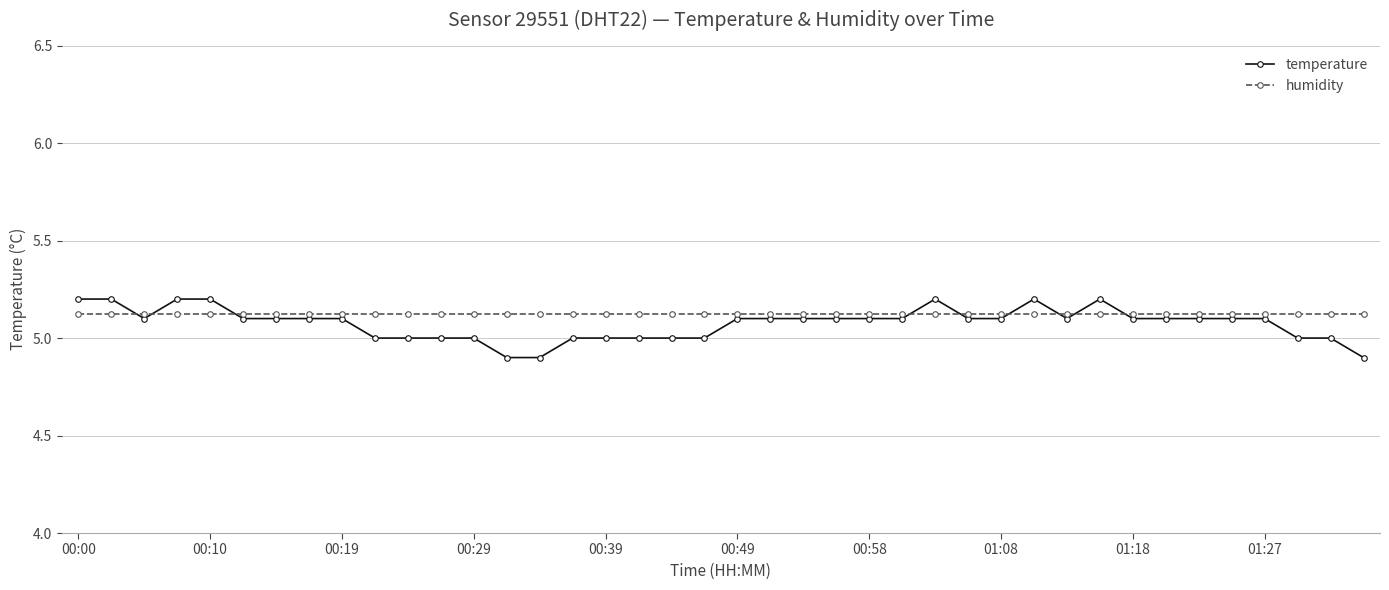

Which series has the widest spread of values?

temperature